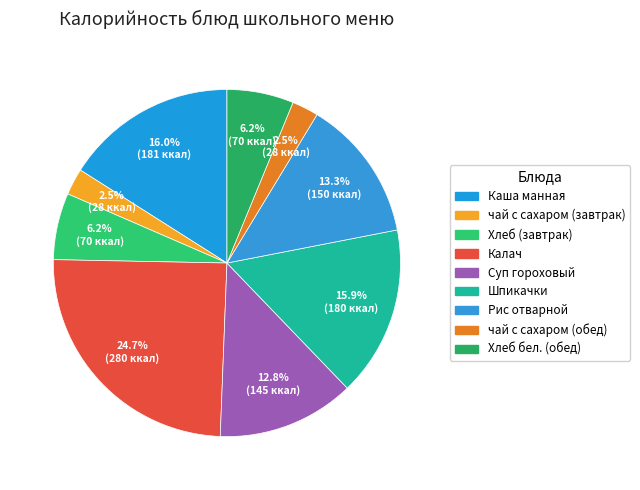

Rank the categories by value from lowest to highest.

чай с сахаром (завтрак), чай с сахаром (обед), Хлеб (завтрак), Хлеб бел. (обед), Суп гороховый, Рис отварной, Шпикачки, Каша манная, Калач